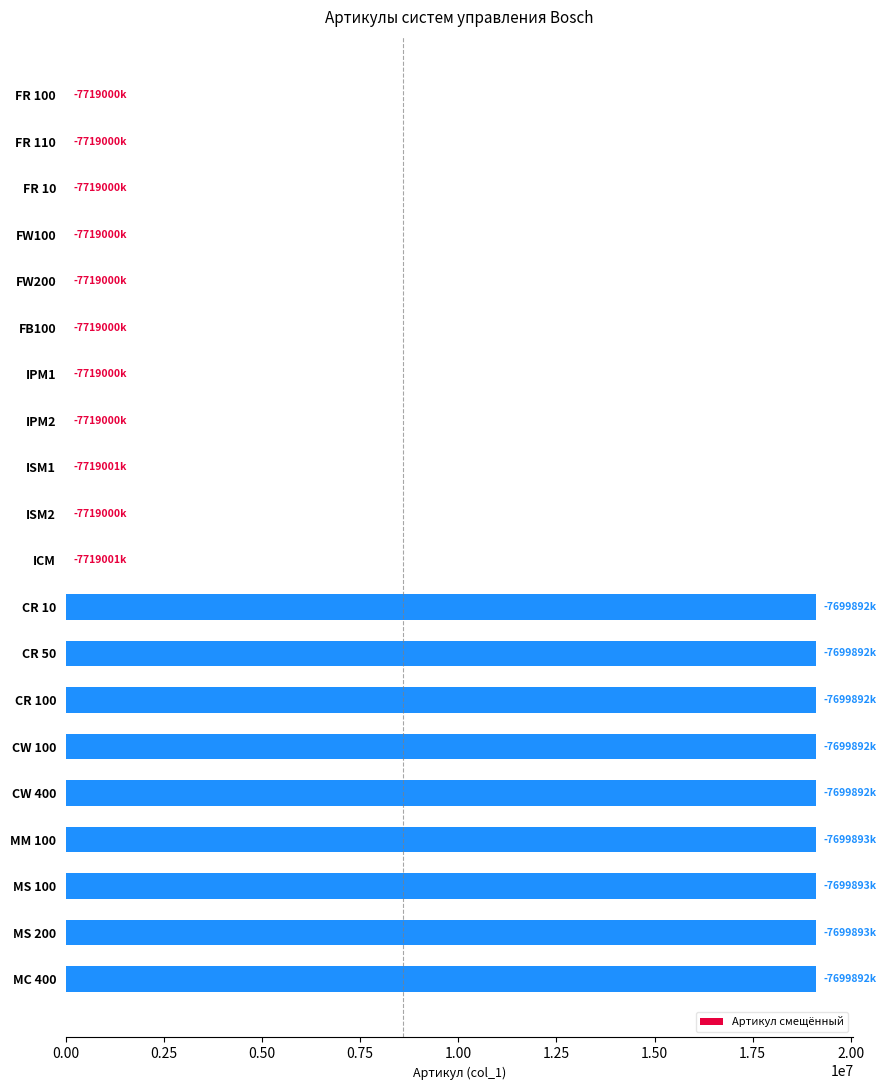

What is the sum of all values?

172034144